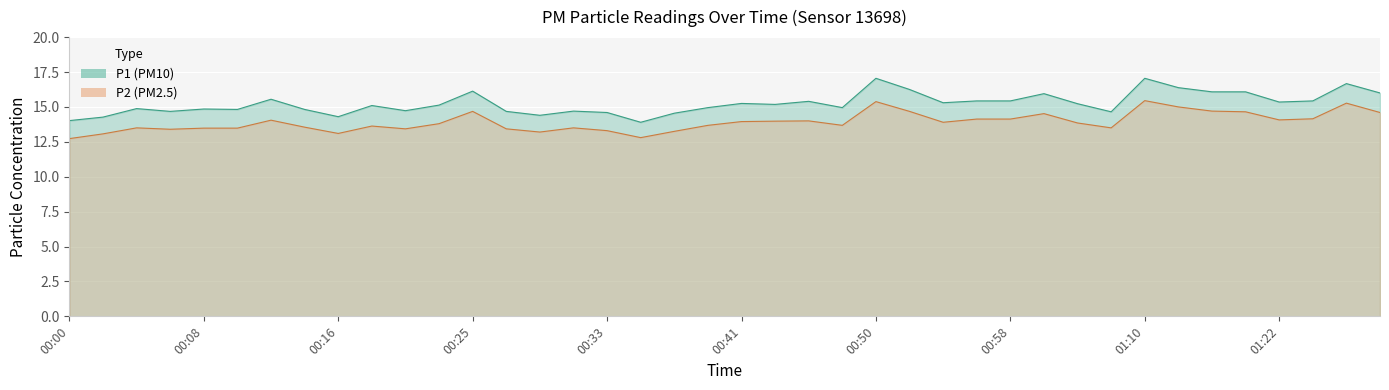

What is the difference between the maximum and minimum values in the P2 series?

2.7